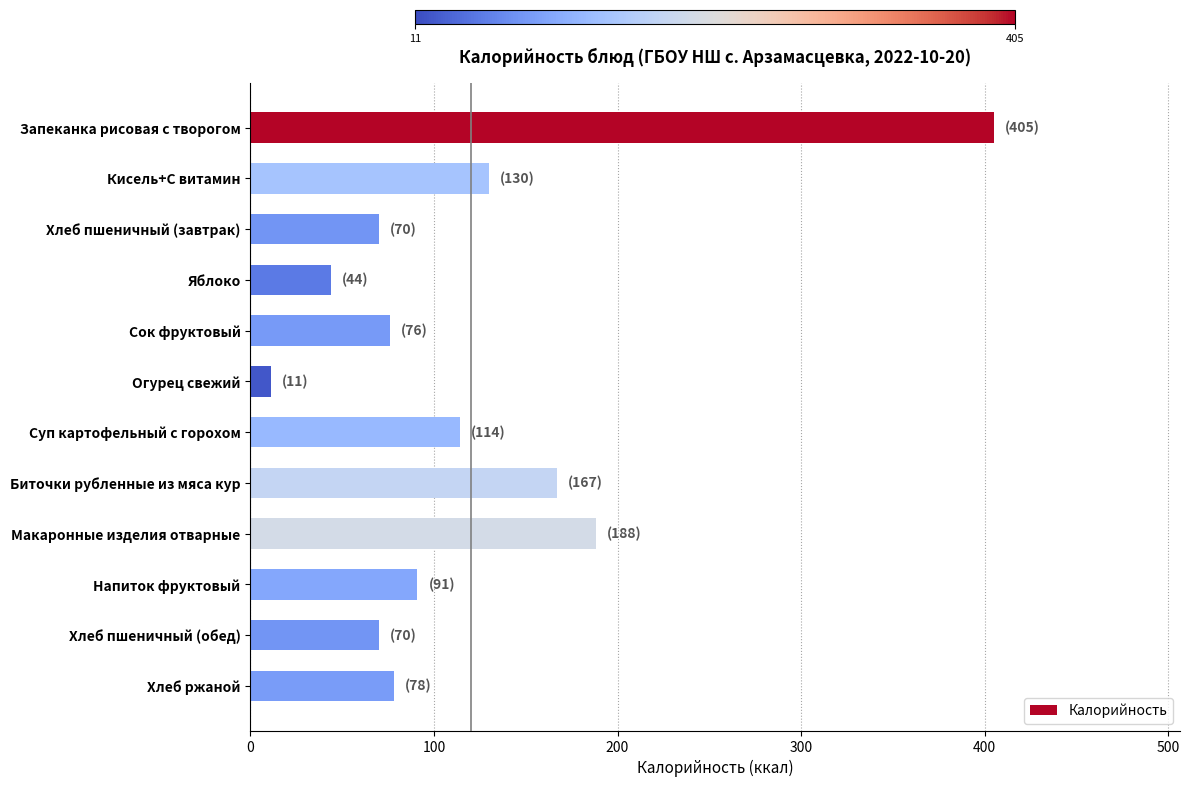

Does the chart contain any negative values?

No